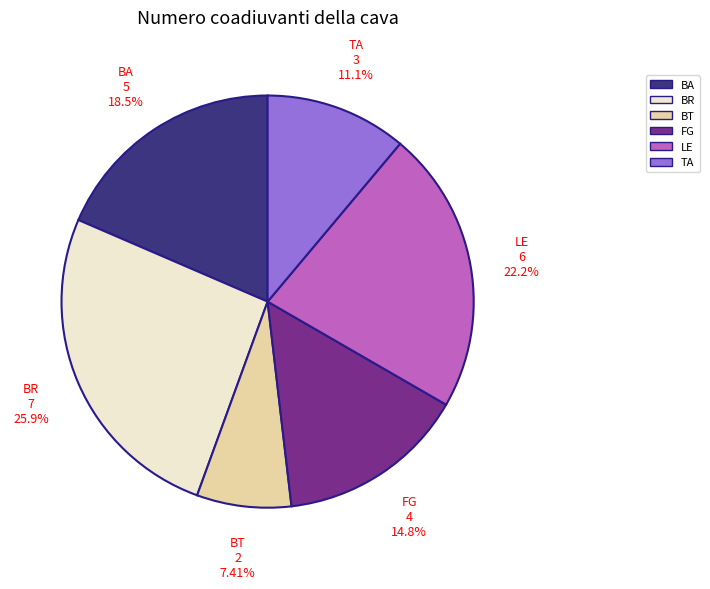

Do BT and LE together represent more than half of the pie?

No